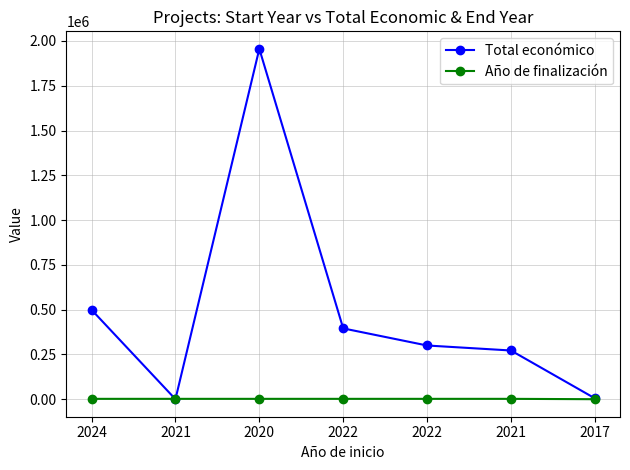

How many categories are shown in the chart?

7